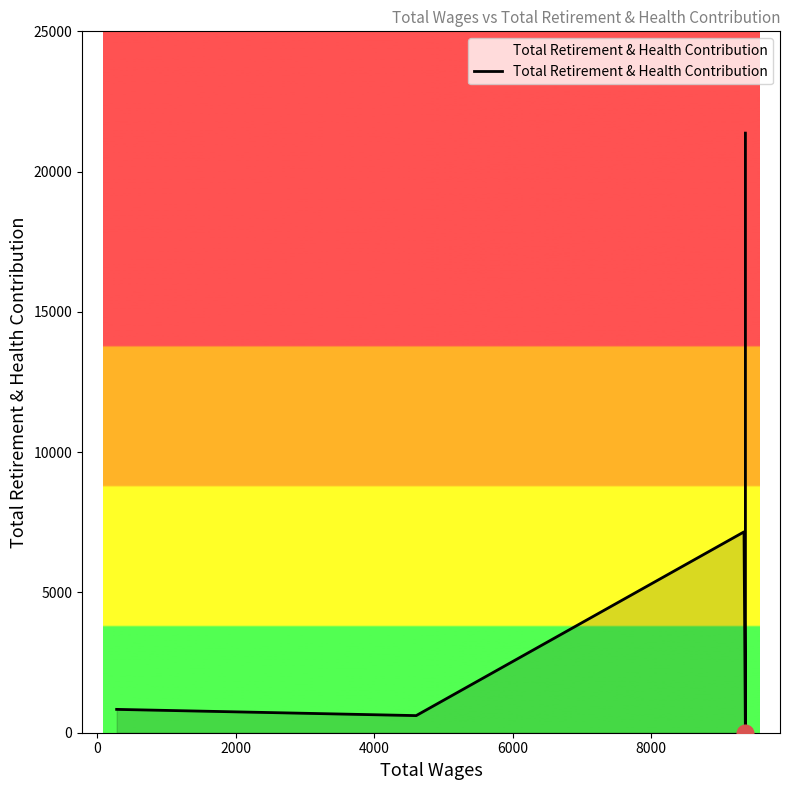

The chart shows a value of 9487 at 8000. True or false?

False